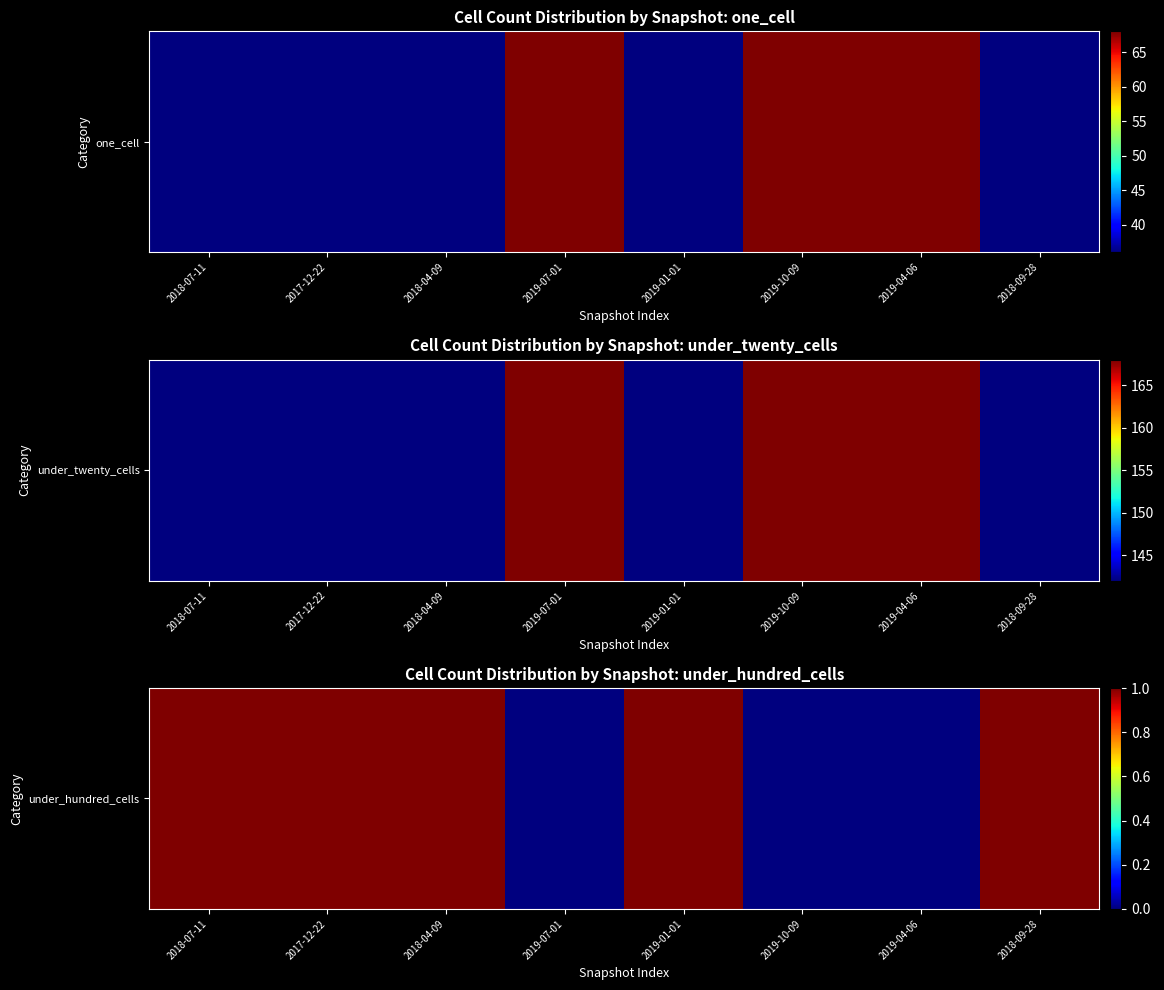

What is the change in value from 2018-04-09 to 2019-10-09?

-1